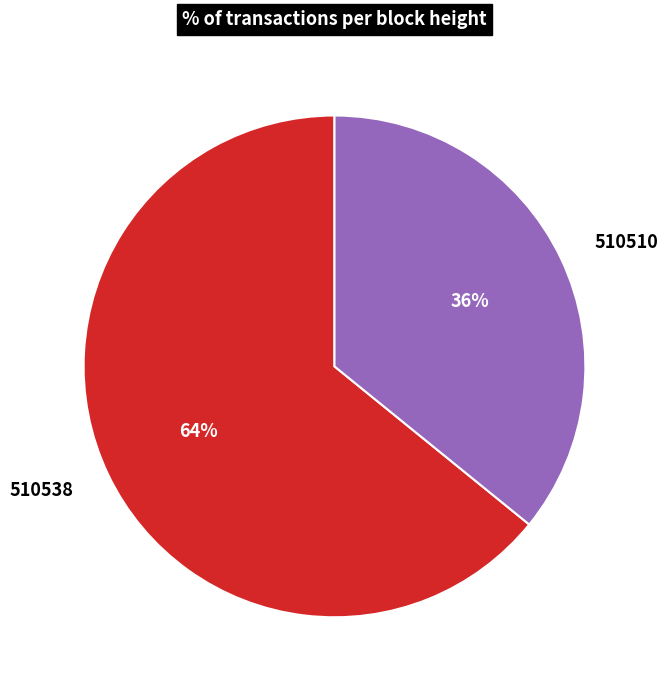

Is the sum of 510510 and 510538 greater than half?

Yes